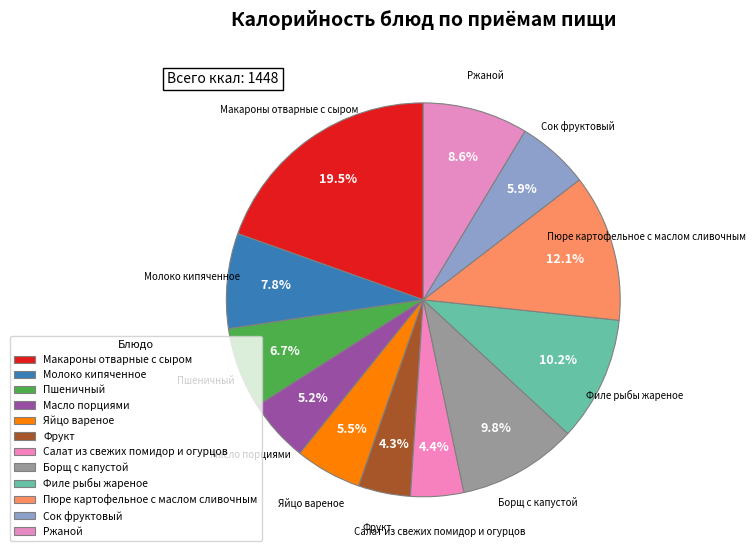

Which slice is the smallest?

Фрукт